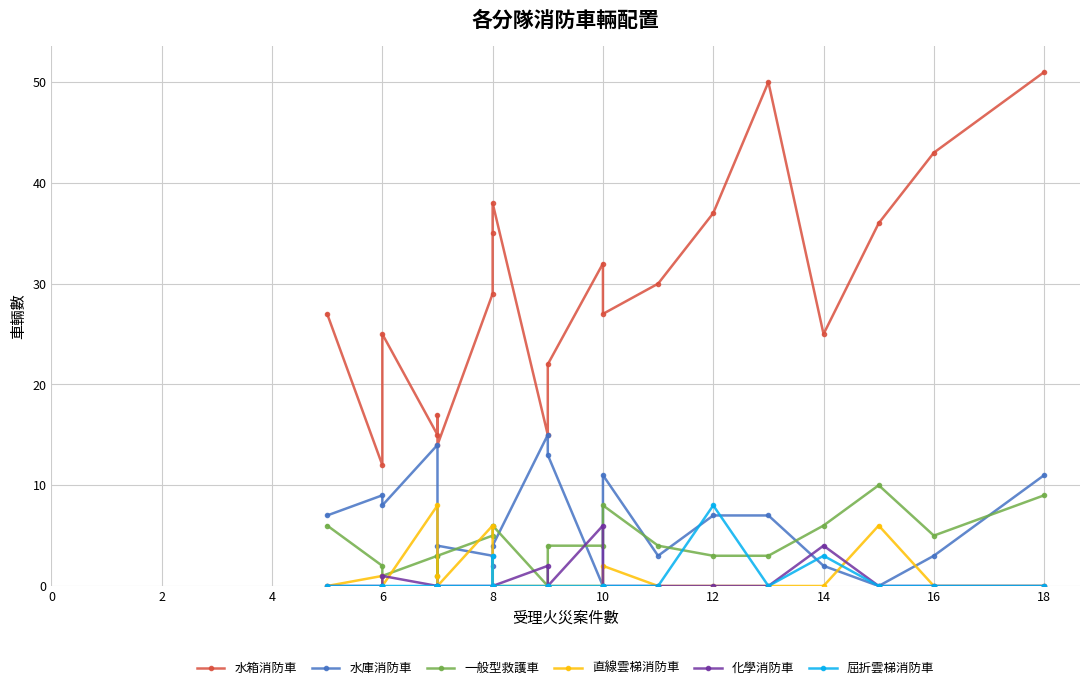

Which series has the largest range (max minus min)?

水箱消防車